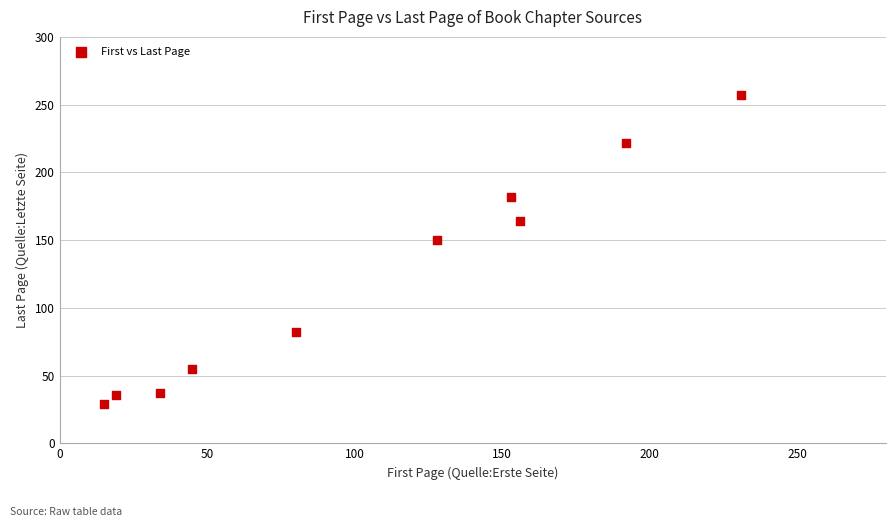

What is the average Y value?

121